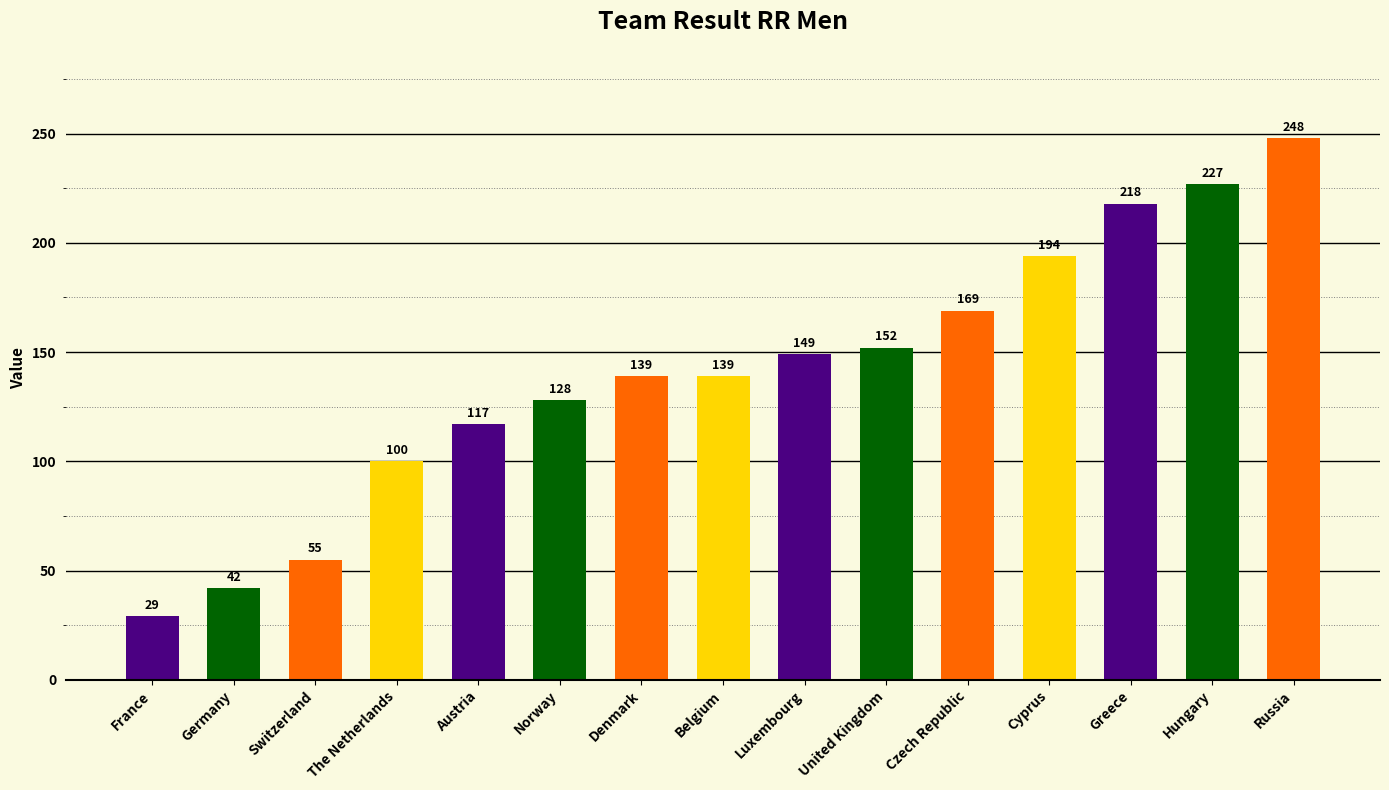

Reading left to right, transcribe all the data shown in this chart.

France=29	Germany=42	Switzerland=55	The Netherlands=100	Austria=117	Norway=128	Denmark=139	Belgium=139	Luxembourg=149	United Kingdom=152	Czech Republic=169	Cyprus=194	Greece=218	Hungary=227	Russia=248